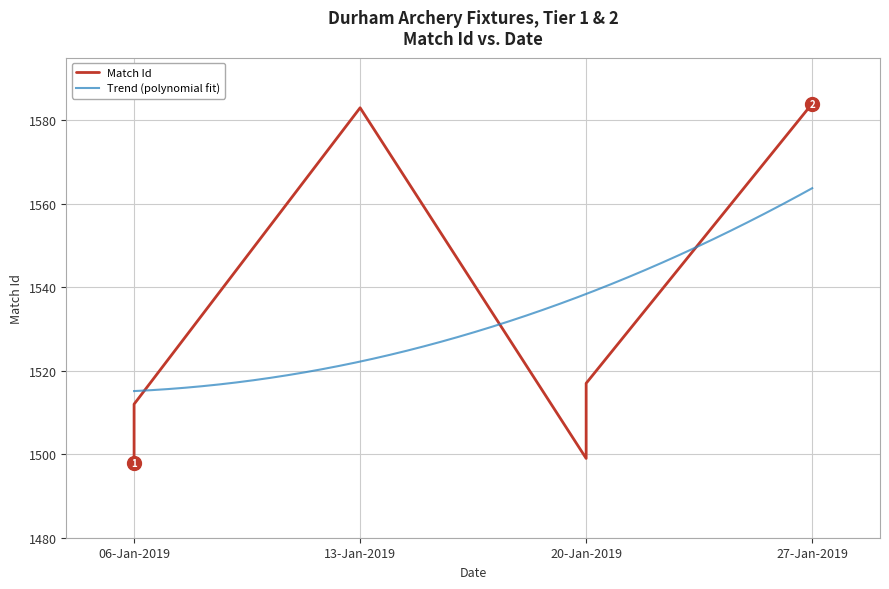

What is the sum of the values at 2019-01-20 and 2019-01-20?

3016